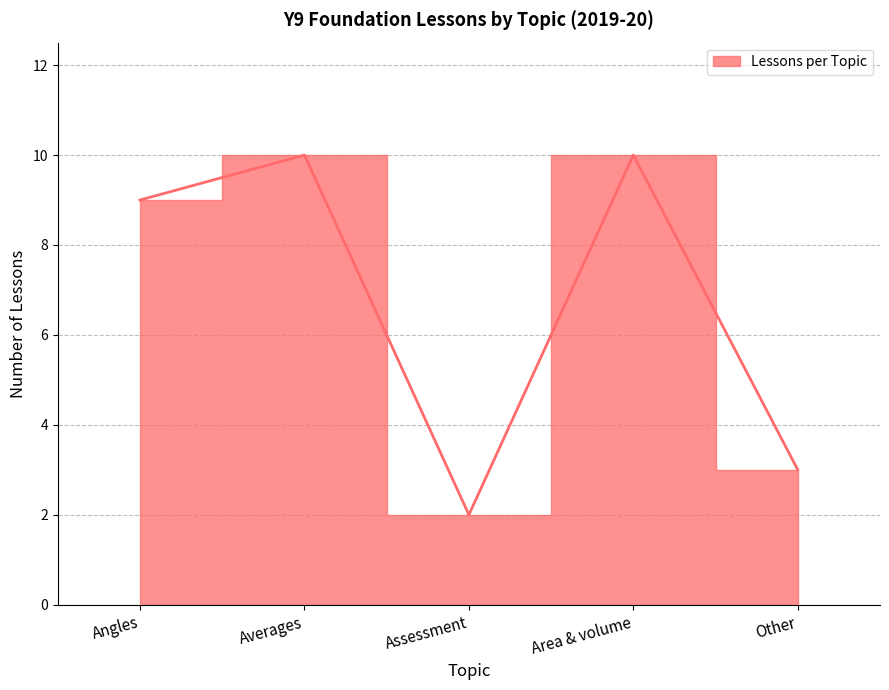

Where is the first local maximum?

Averages